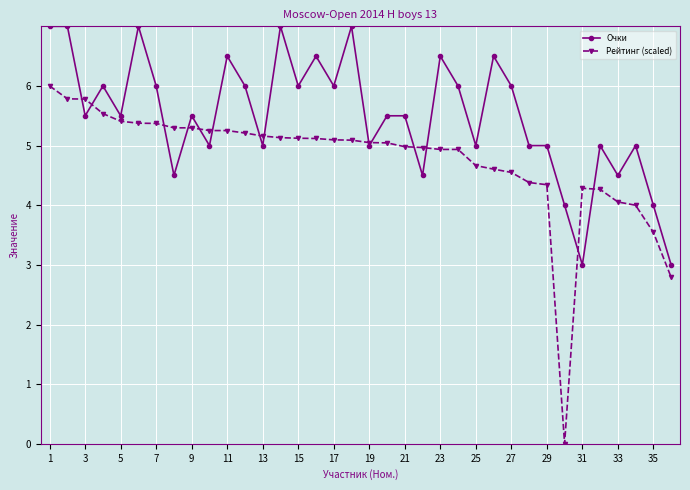

Which series has the widest spread of values?

Рейтинг (scaled)